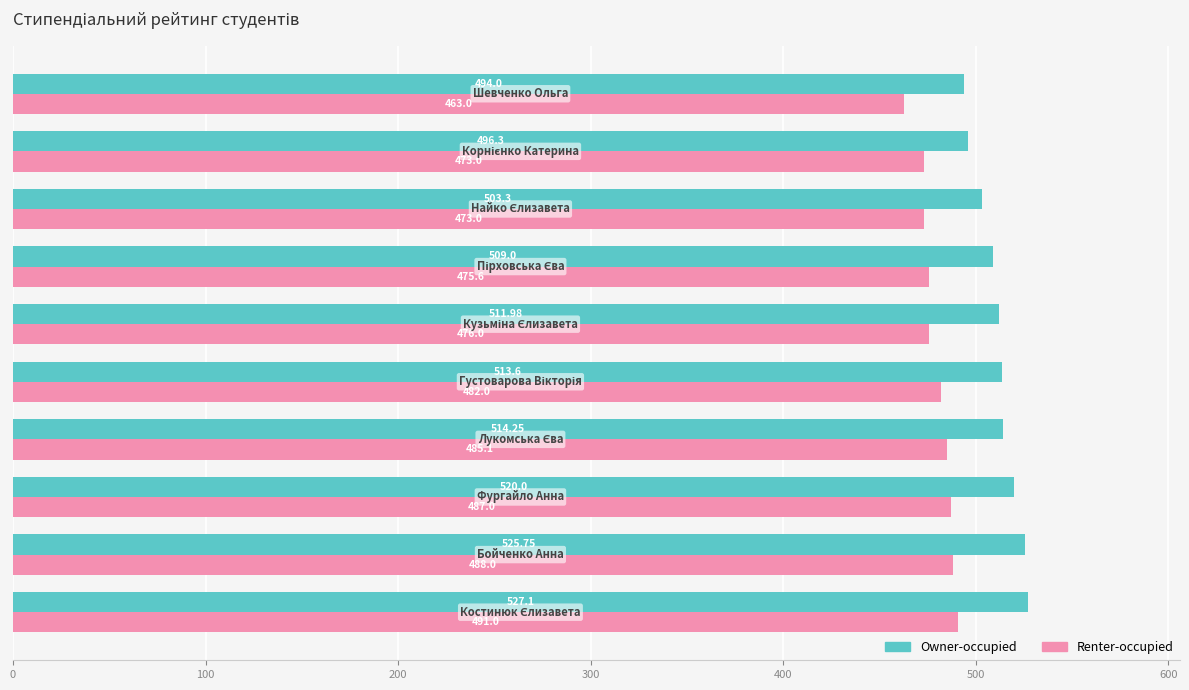

Which series has the largest range (max minus min)?

Owner-occupied